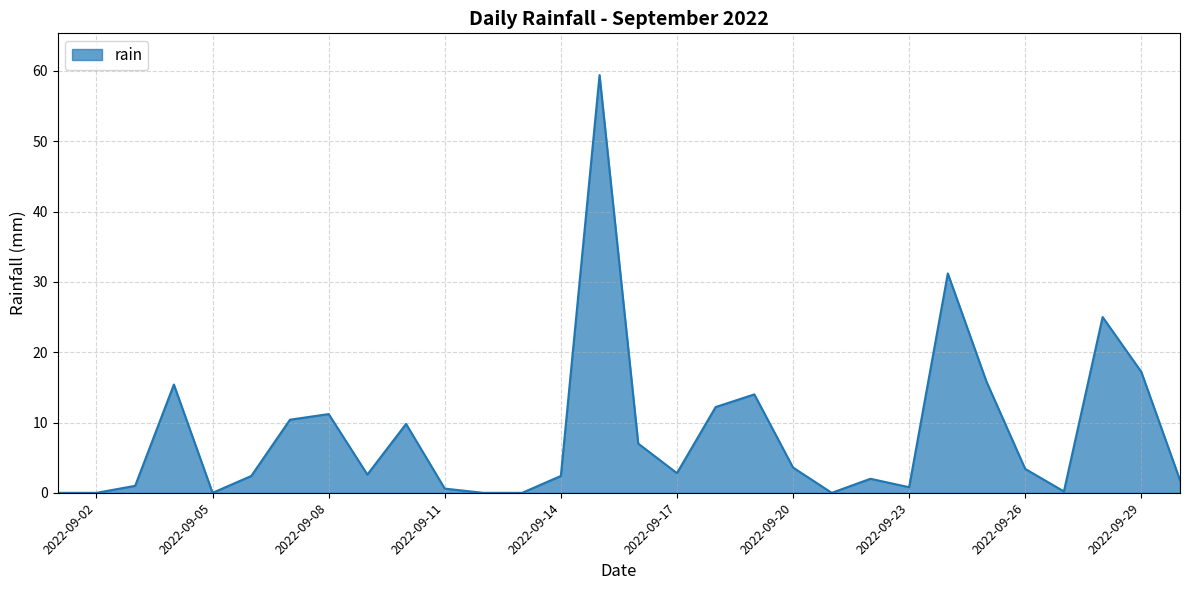

What is the maximum value shown in the chart?

59.4